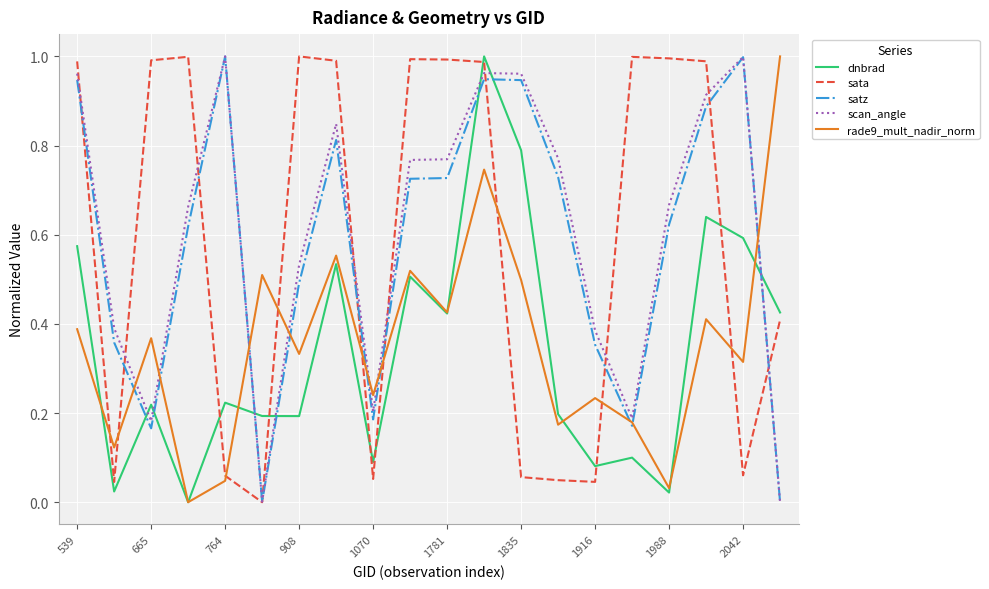

How many times do sata and rade9_mult_nadir_norm cross each other?

9